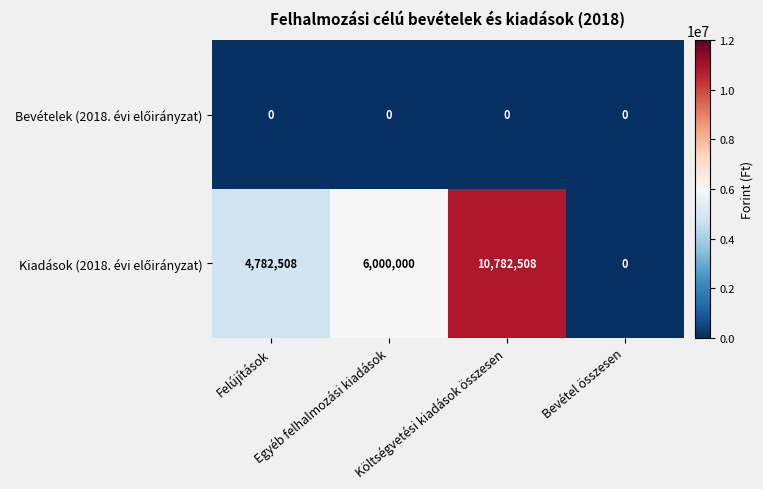

What is the total value across all series at Egyéb felhalmozási kiadások?

6000000